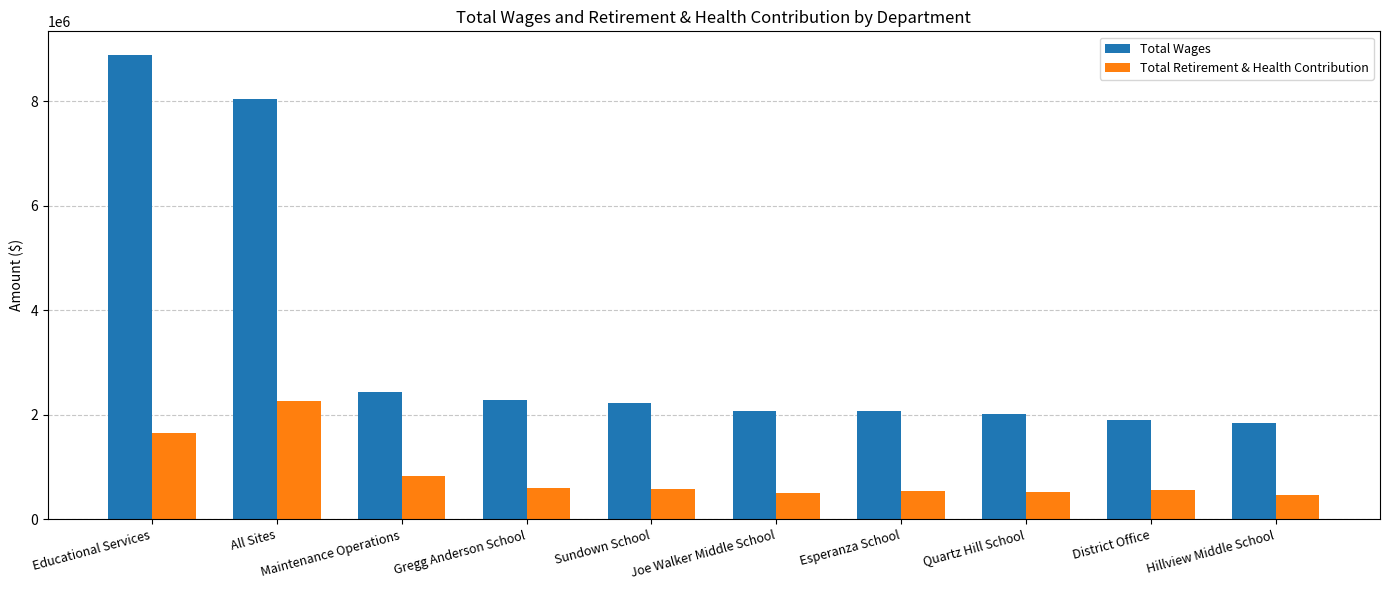

What are all the series names shown in the legend?

Total Wages, Total Retirement & Health Contribution